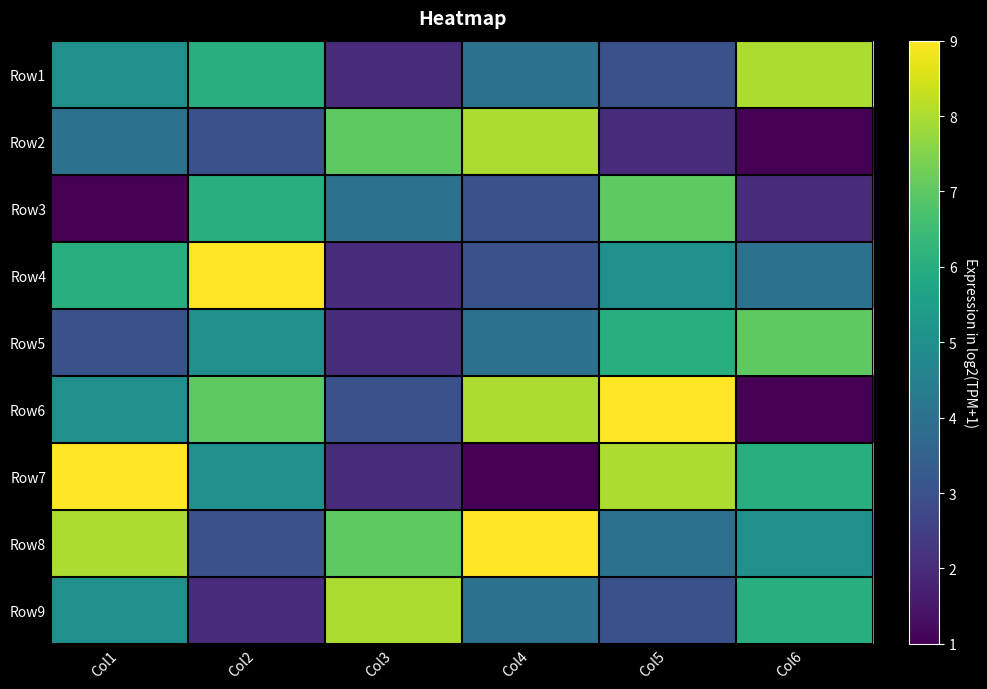

Reading left to right, list all the values displayed in this chart.

Row1: Col1=5	Col2=6	Col3=2	Col4=4	Col5=3	Col6=8
Row2: Col1=4	Col2=3	Col3=7	Col4=8	Col5=2	Col6=1
Row3: Col1=1	Col2=6	Col3=4	Col4=3	Col5=7	Col6=2
Row4: Col1=6	Col2=9	Col3=2	Col4=3	Col5=5	Col6=4
Row5: Col1=3	Col2=5	Col3=2	Col4=4	Col5=6	Col6=7
Row6: Col1=5	Col2=7	Col3=3	Col4=8	Col5=9	Col6=1
Row7: Col1=9	Col2=5	Col3=2	Col4=1	Col5=8	Col6=6
Row8: Col1=8	Col2=3	Col3=7	Col4=9	Col5=4	Col6=5
Row9: Col1=5	Col2=2	Col3=8	Col4=4	Col5=3	Col6=6